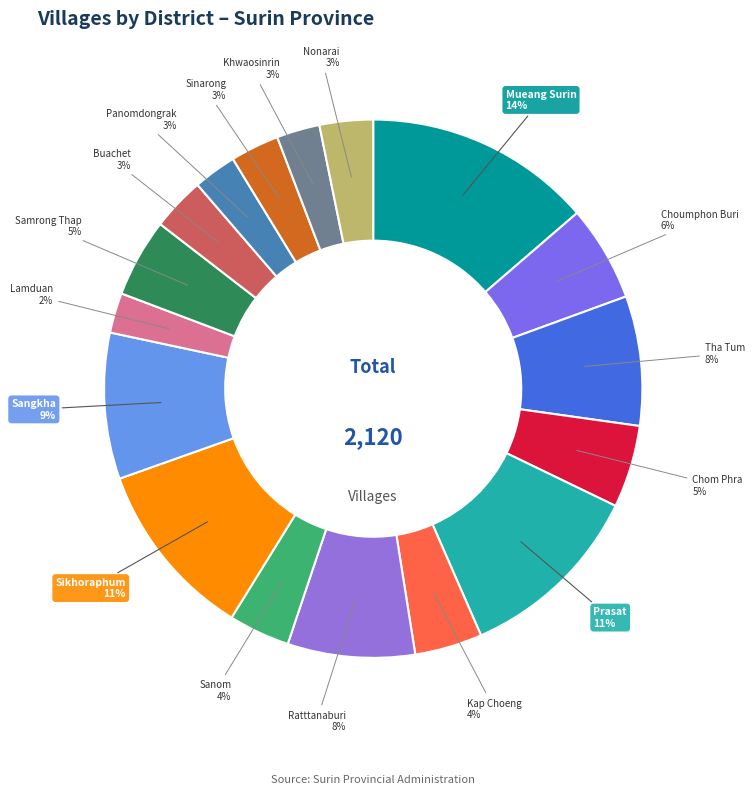

Count the number of slices in the pie.

17